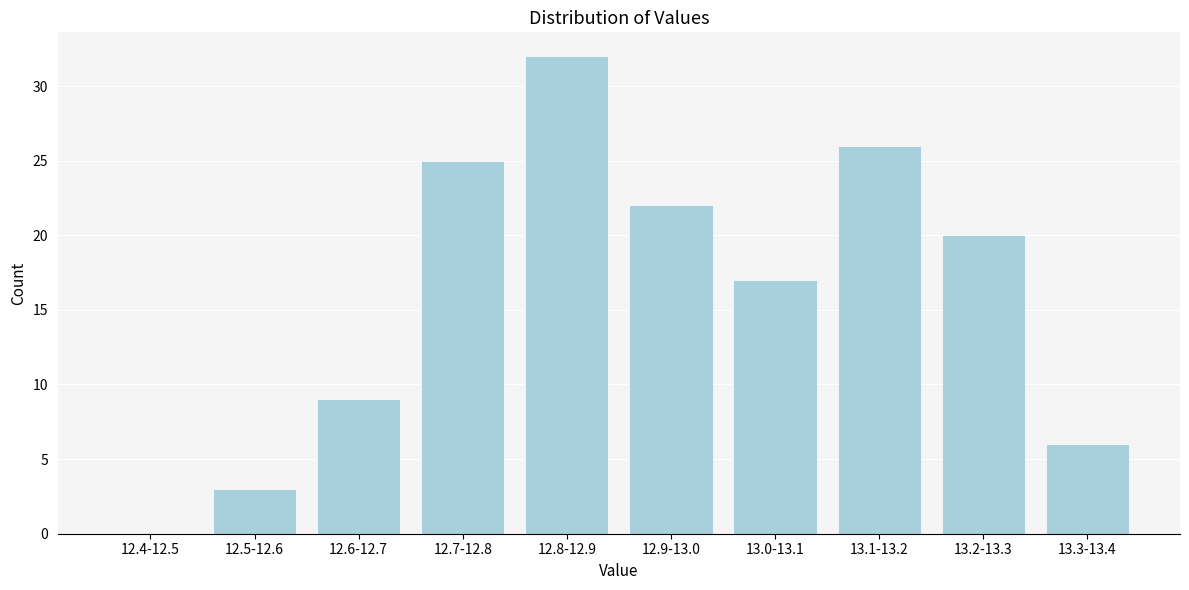

Reading right to left, what are all the values shown in this chart?

13.3-13.4=6	13.2-13.3=20	13.1-13.2=26	13.0-13.1=17	12.9-13.0=22	12.8-12.9=32	12.7-12.8=25	12.6-12.7=9	12.5-12.6=3	12.4-12.5=0